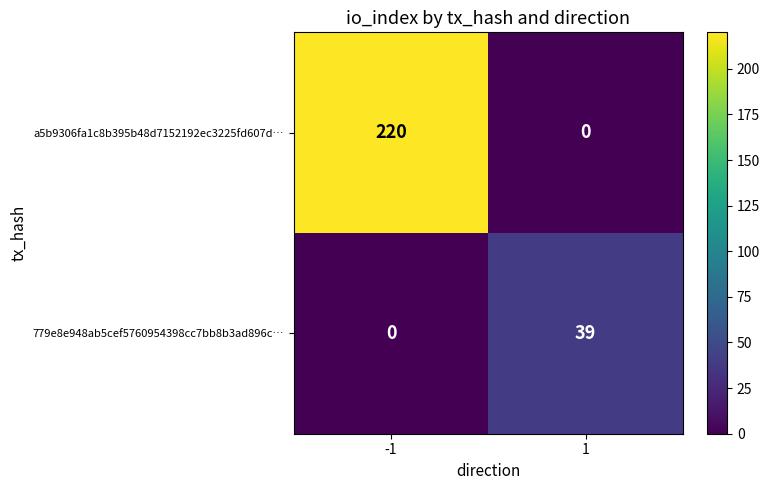

Which series has the widest spread of values?

a5b9306fa1c8b395b48d7152192ec3225fd607d…